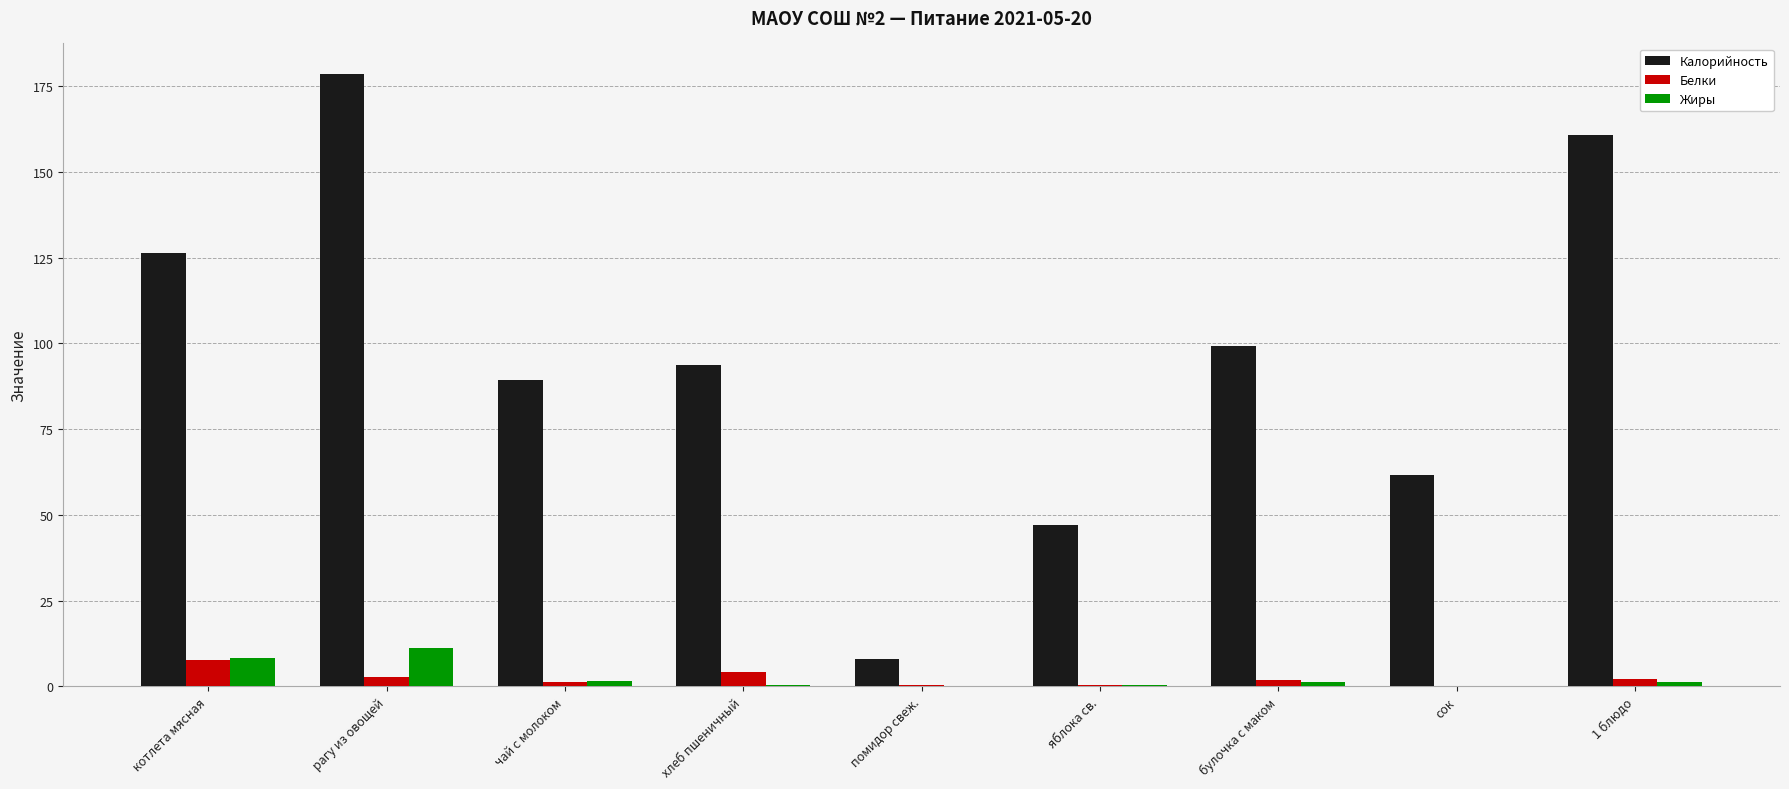

Which series has the largest total across all categories?

Калорийность